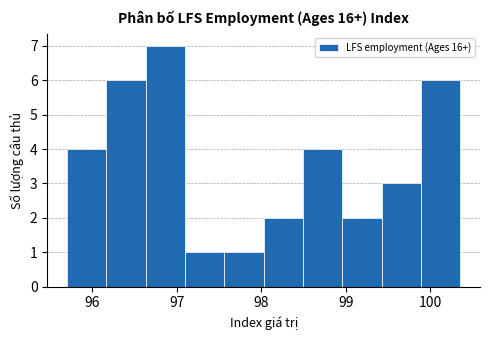

Reading left to right, transcribe this chart: for each bar, give the range it covers on the x-axis and its height. Neither the bar edges nor the heights are printed on the chart, so give them approximately, as read against the axes.

95.7 to 96.2: 4
96.2 to 96.6: 6
96.6 to 97.1: 7
97.1 to 97.6: 1
97.6 to 98.0: 1
98.0 to 98.5: 2
98.5 to 99.0: 4
99.0 to 99.4: 2
99.4 to 99.9: 3
99.9 to 100.4: 6